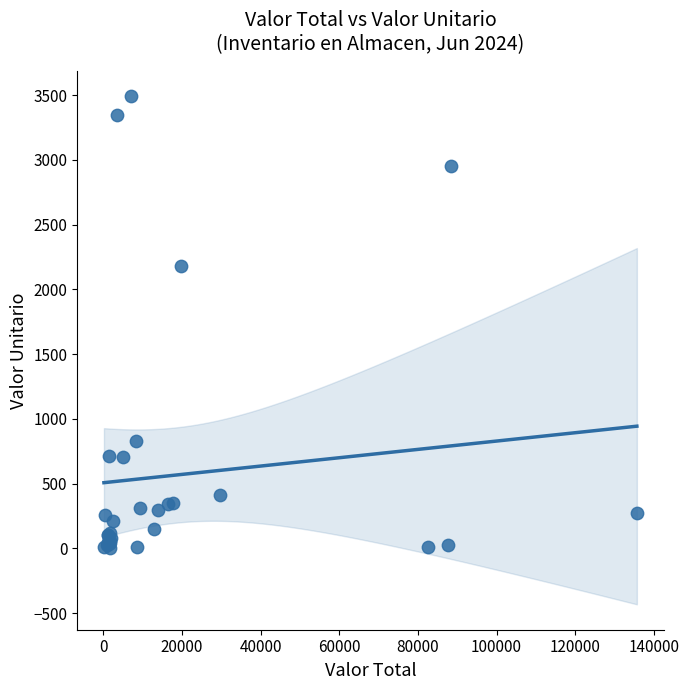

What Y value in the scatter plot is closest to 1747?

2181.5